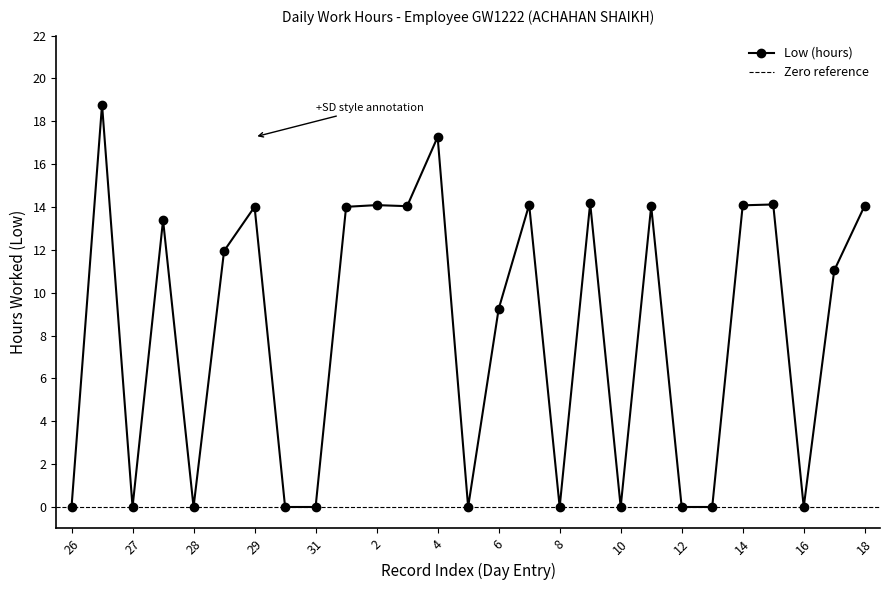

What is the difference between the maximum and second lowest values?

18.8